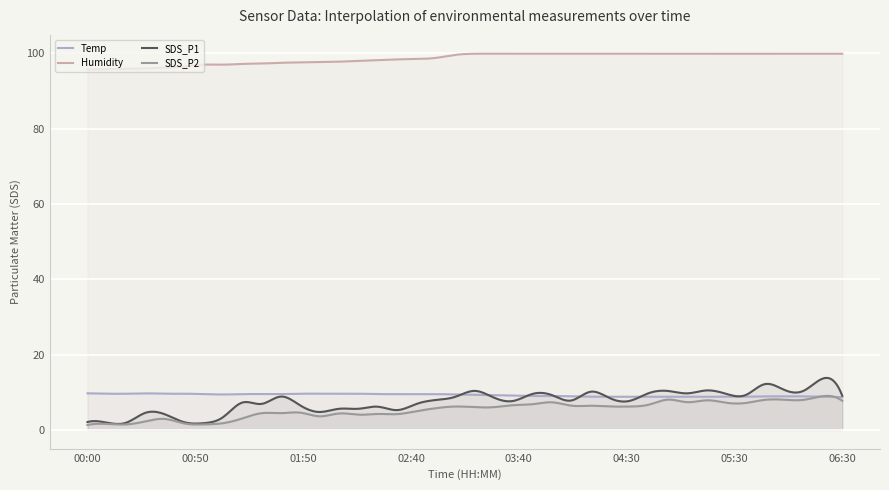

True or false: SDS_P2 has a value of 0.3 at 00:00.

False